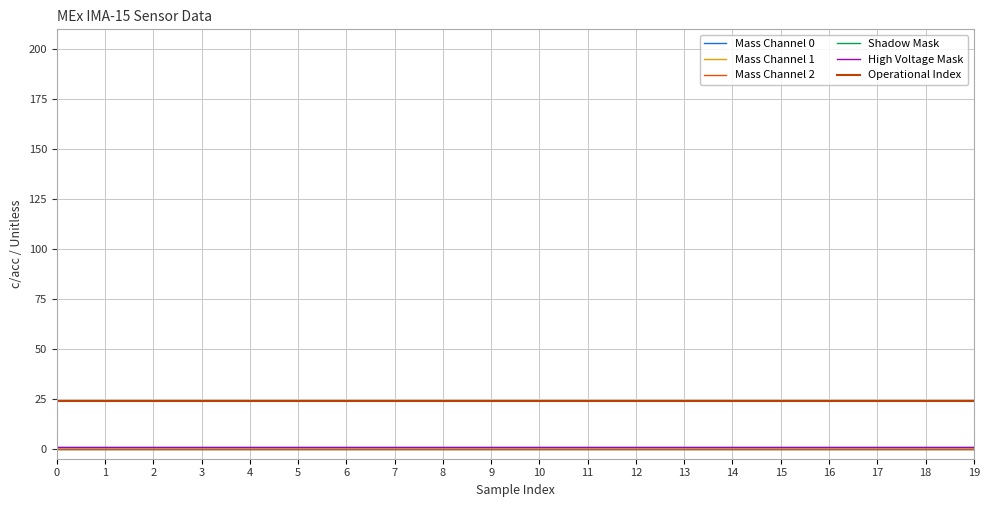

The High Voltage Mask series shows 1 at 9. True or false?

False